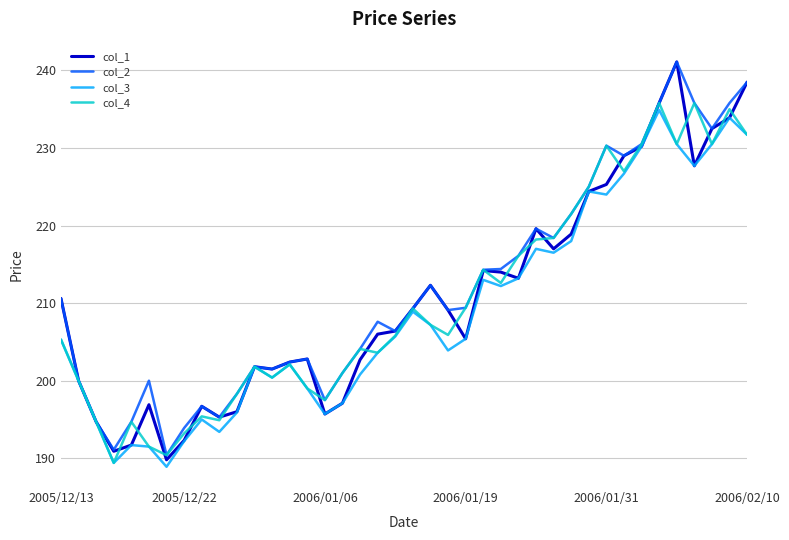

Does the chart have visible grid lines?

Yes